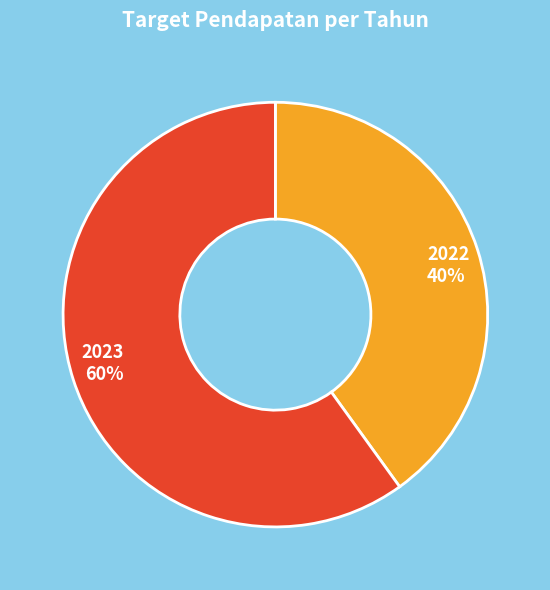

Which category has the smallest portion of the pie?

2022